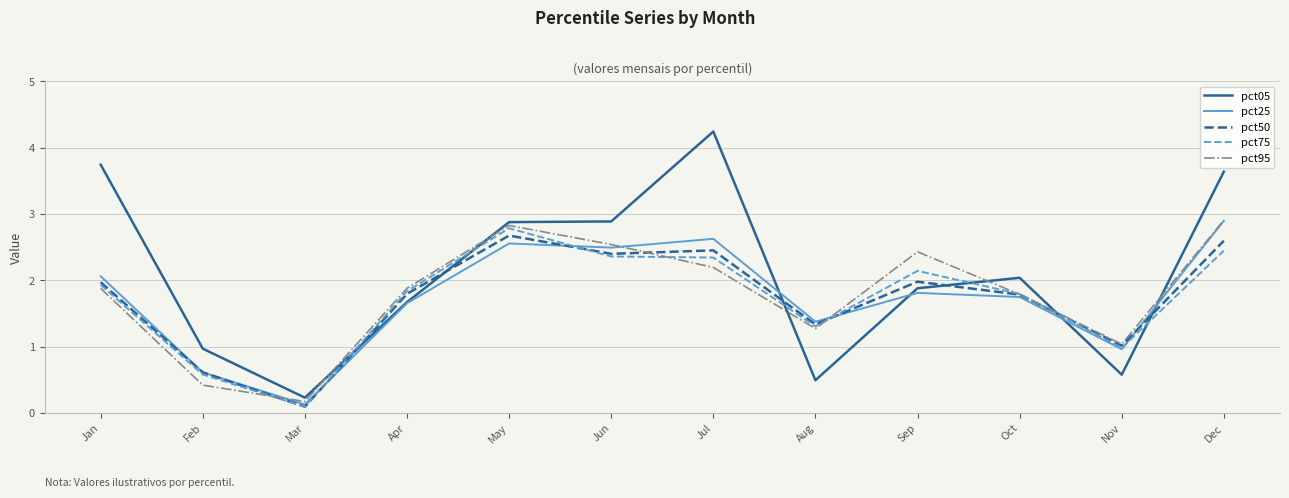

Which label corresponds to the largest value in the chart?

Jul